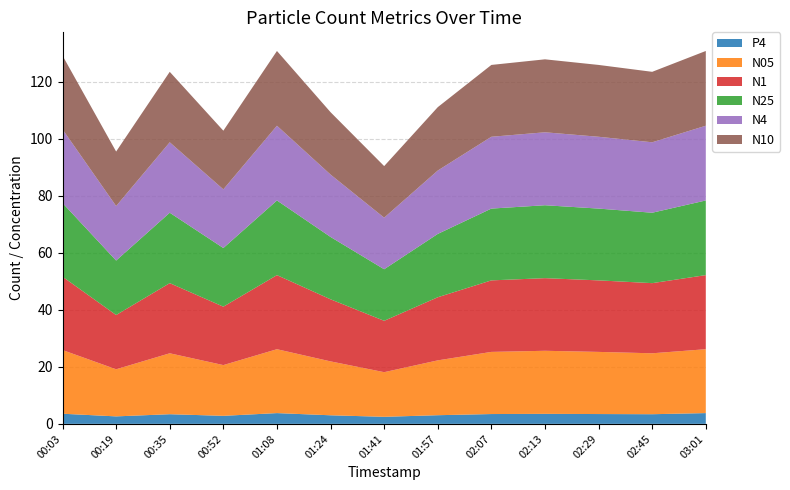

Reading right to left, list all the values displayed in this chart.

N10: 26.2	24.7	25.2	25.6	25.2	22.2	18.1	21.9	26.2	20.6	24.7	19.1	25.9
N4: 26.2	24.7	25.2	25.6	25.2	22.2	18.1	21.9	26.2	20.6	24.7	19.1	25.9
N25: 26.2	24.7	25.2	25.6	25.2	22.2	18.1	21.9	26.2	20.6	24.7	19.1	25.8
N1: 26.0	24.6	25.1	25.5	25.1	22.1	18.0	21.8	26.0	20.5	24.6	19.0	25.7
N05: 22.4	21.4	21.8	22.1	21.8	19.2	15.7	18.9	22.4	17.8	21.4	16.5	22.3
P4: 3.8	3.4	3.4	3.5	3.4	3.0	2.5	3.0	3.8	2.8	3.4	2.6	3.6